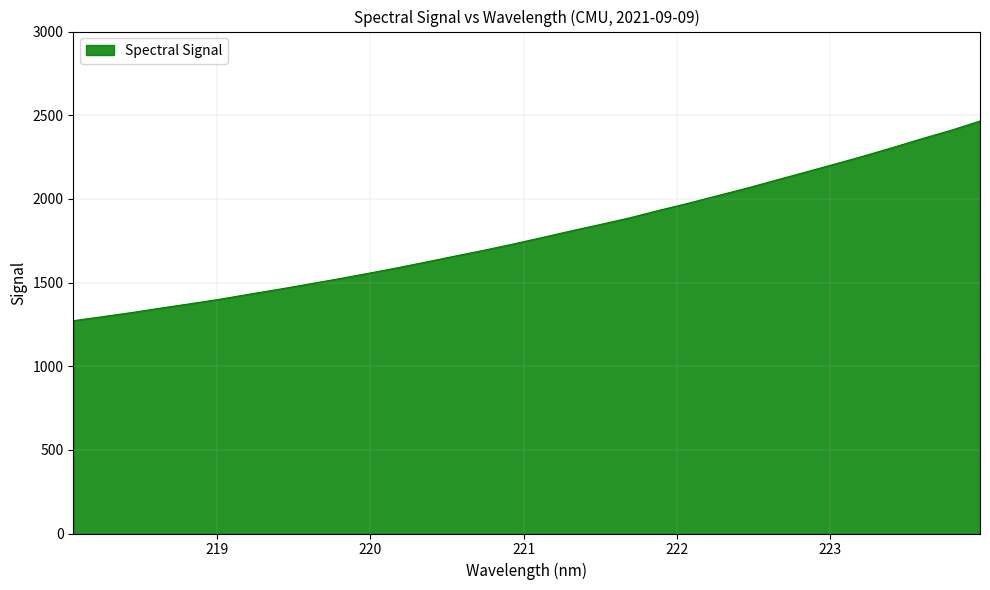

What is the maximum value shown in the chart?

2465.1